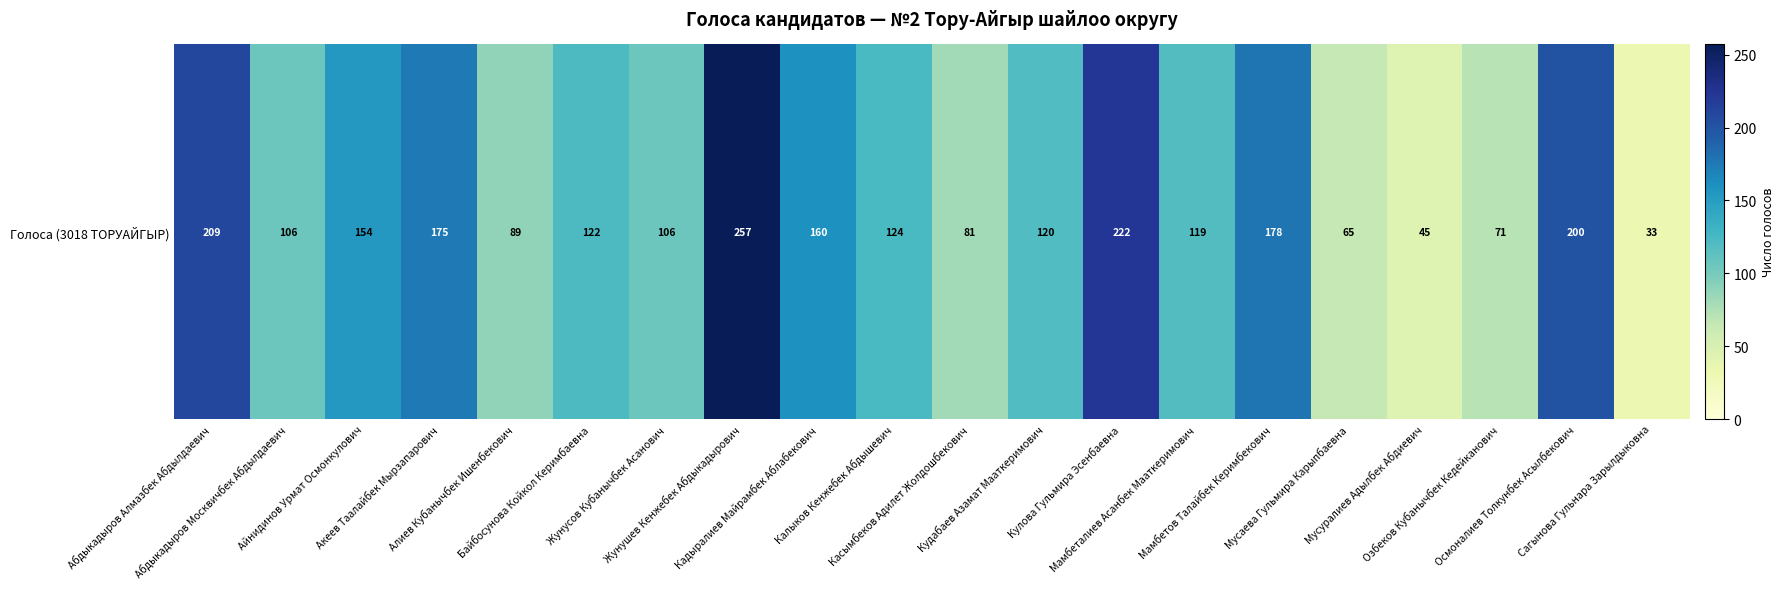

The value at Айнидинов Урмат Осмонкулович is 47. True or false?

False